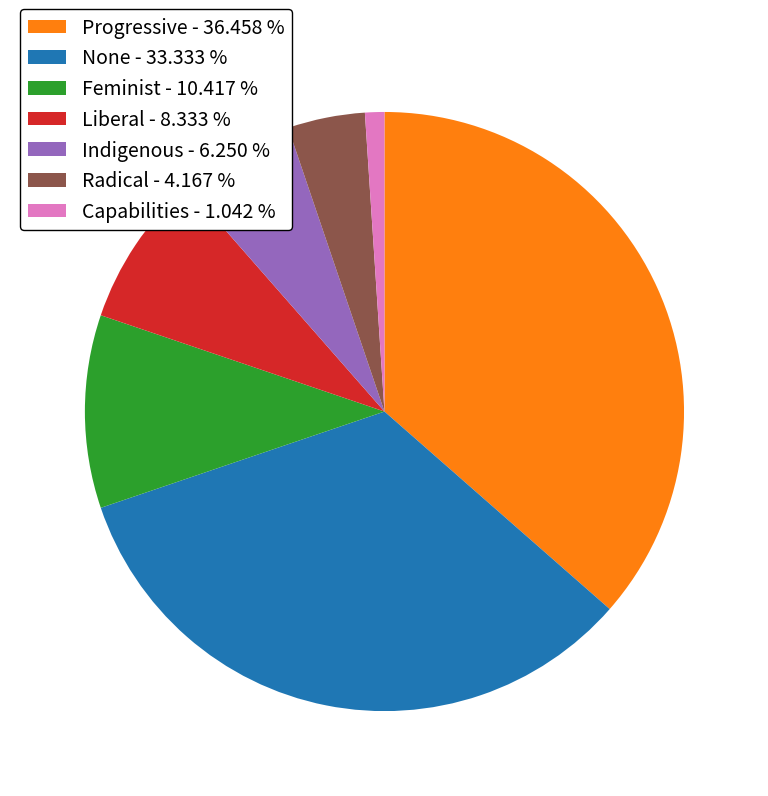

Does any single category account for the majority?

No